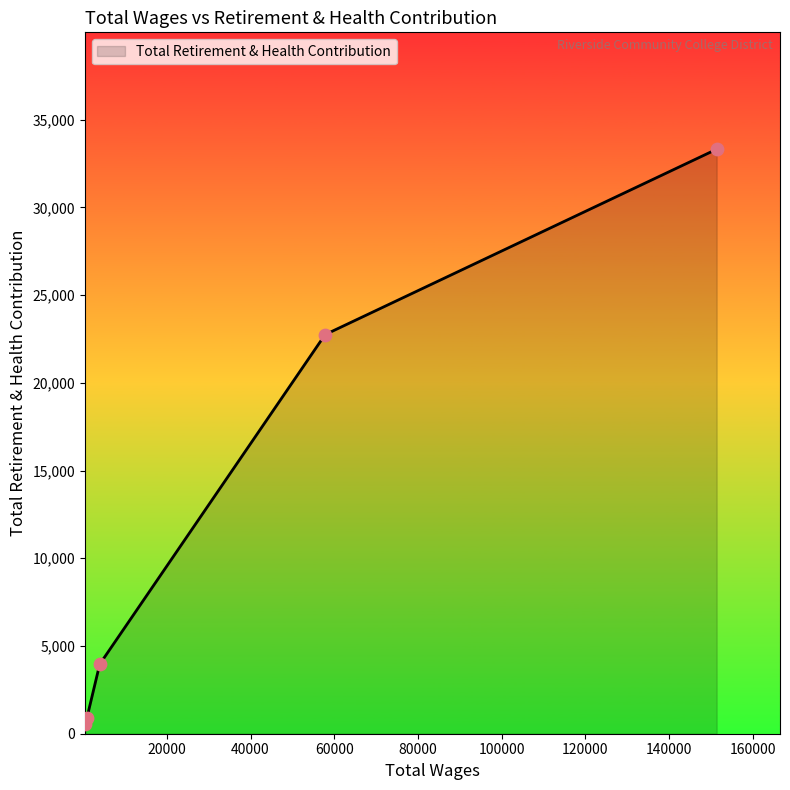

What is the greatest value displayed?

33311